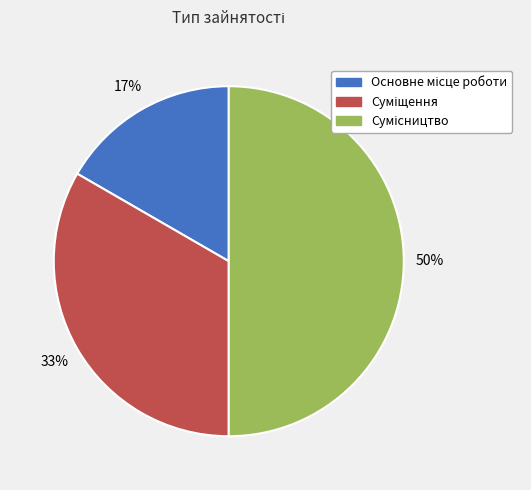

To the nearest percent, what is the difference between the largest and smallest slice percentages?

33%